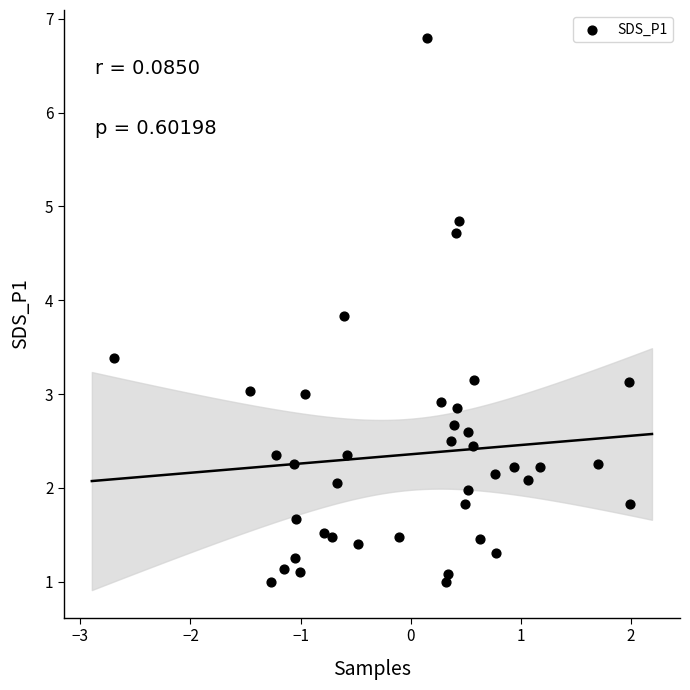

What is the range of Y values (max minus min)?

5.8